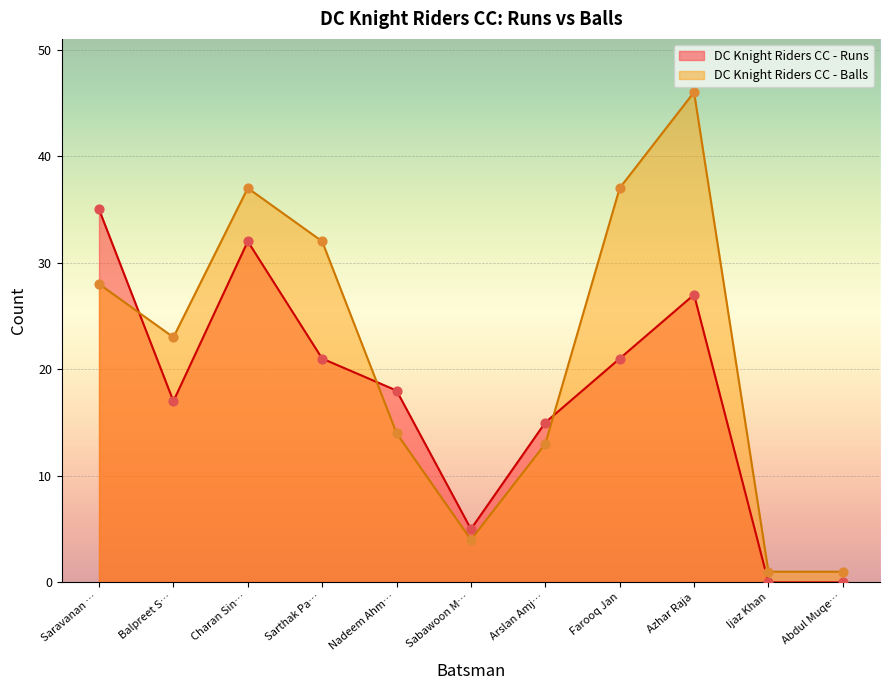

What is the total value across all series at Abdul Muqe…?

1